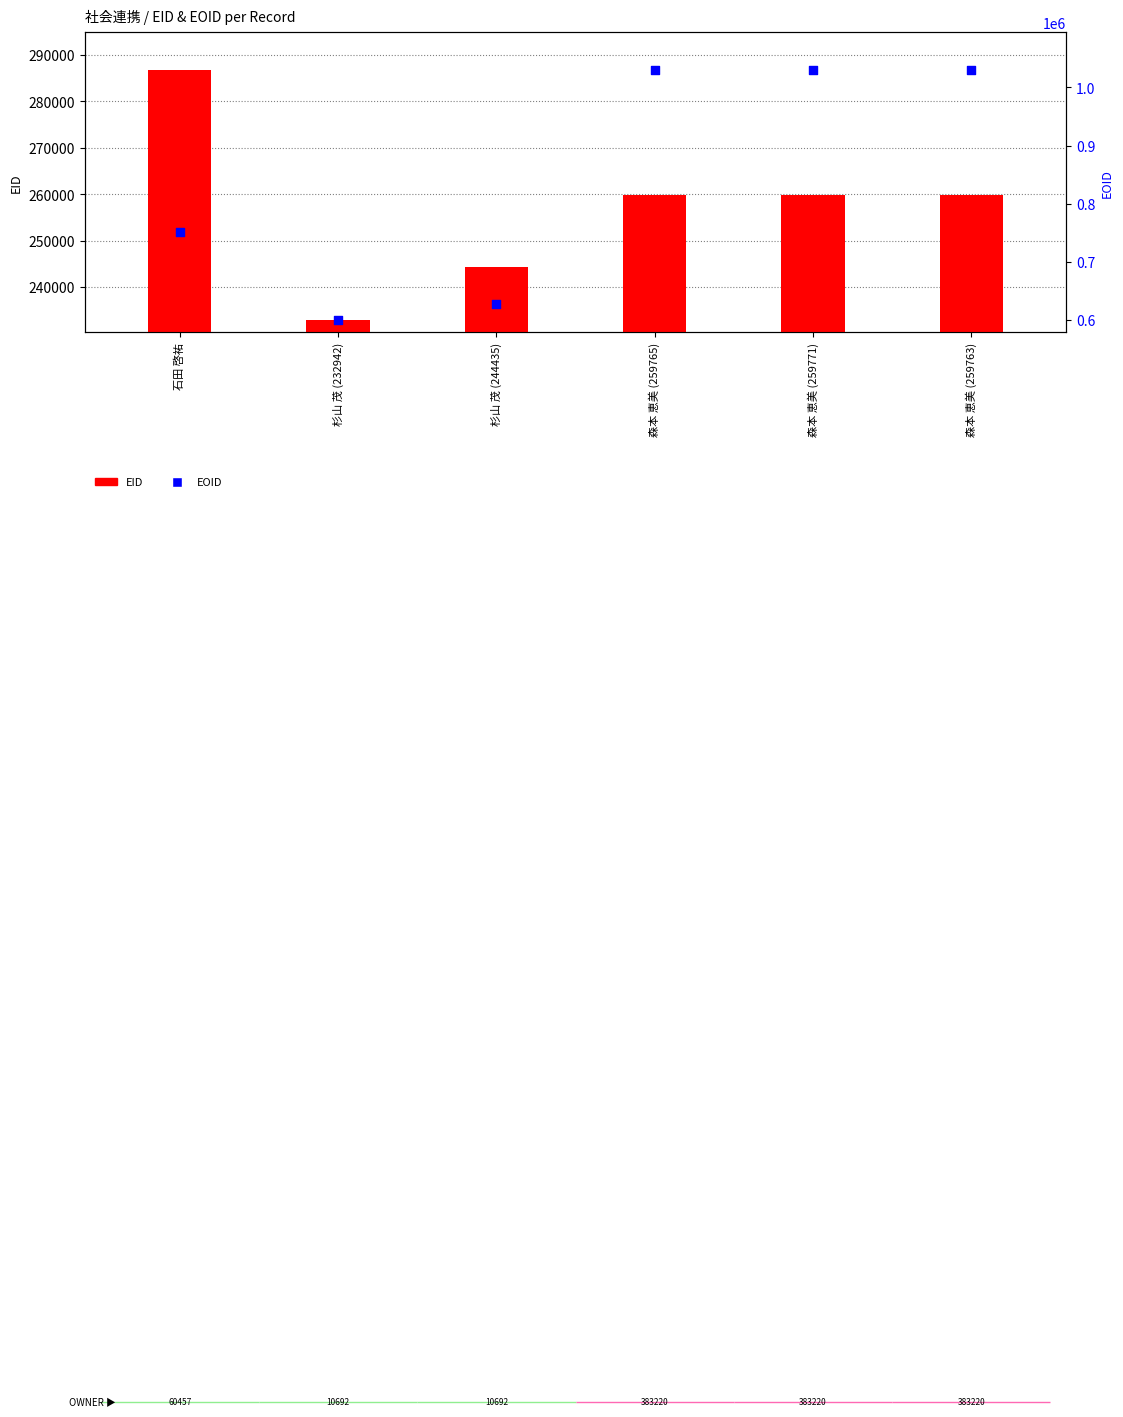

Which series has the largest total across all categories?

EOID